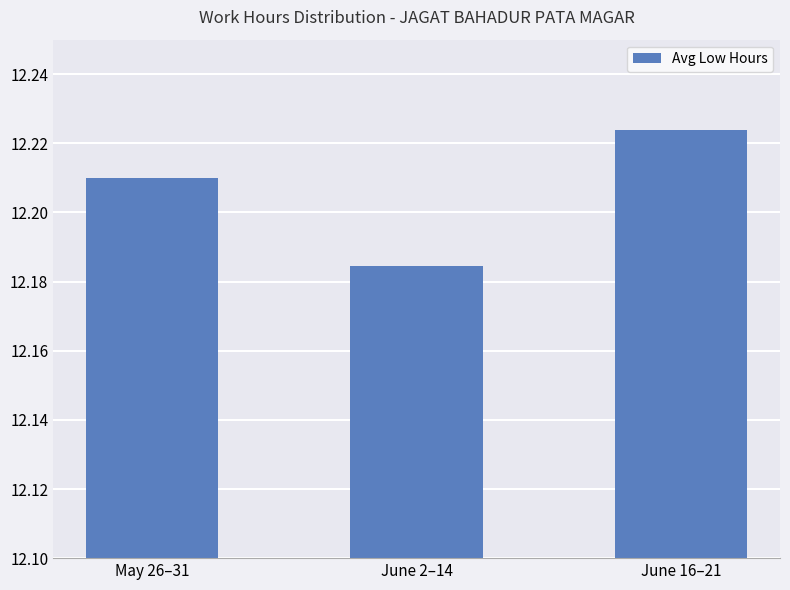

The value at June 16–21 is 15.9. True or false?

False